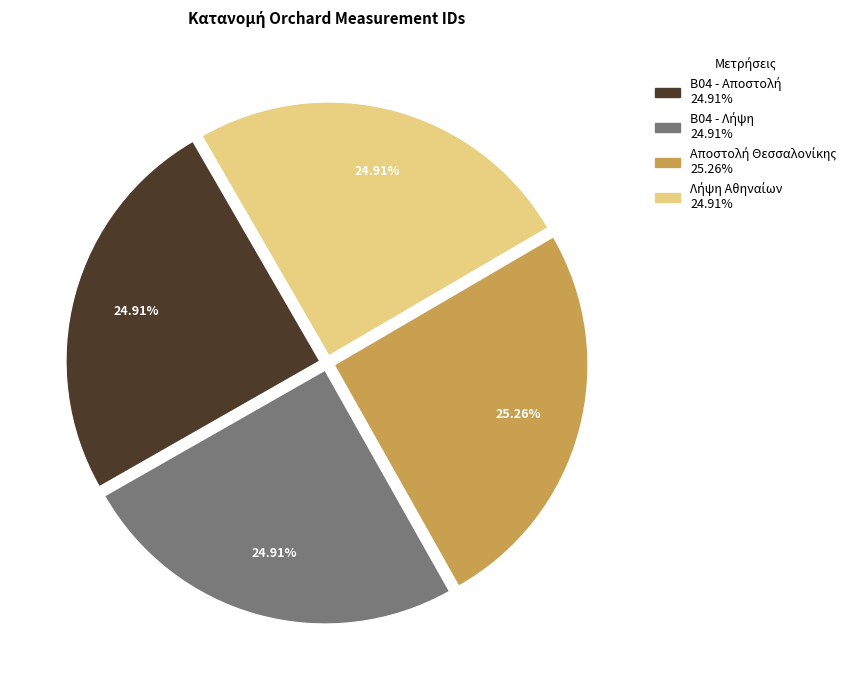

Is there a majority slice in this chart?

No